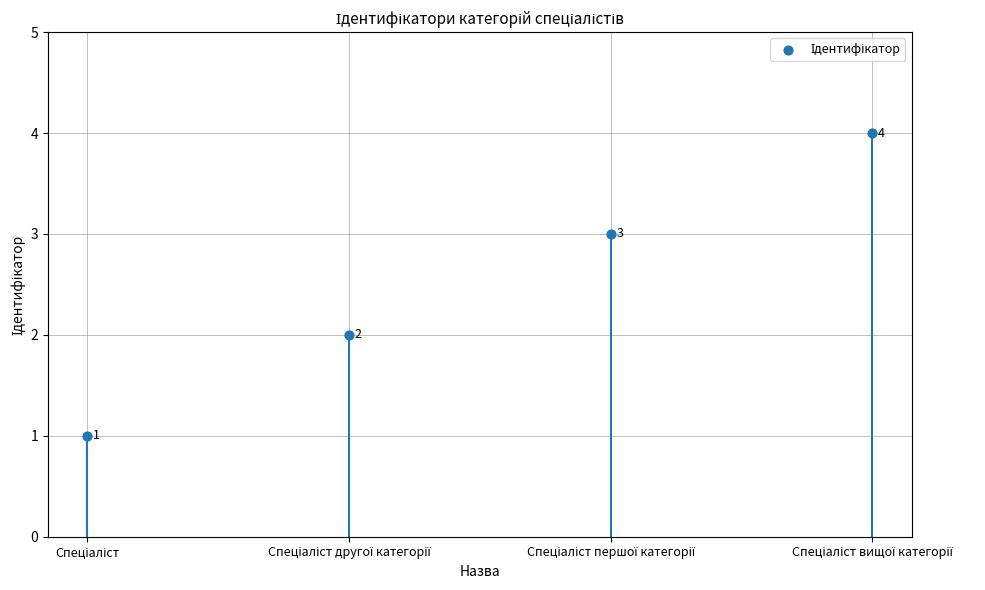

What is the ratio of the value at Спеціаліст другої категорії to the value at Спеціаліст?

2.0